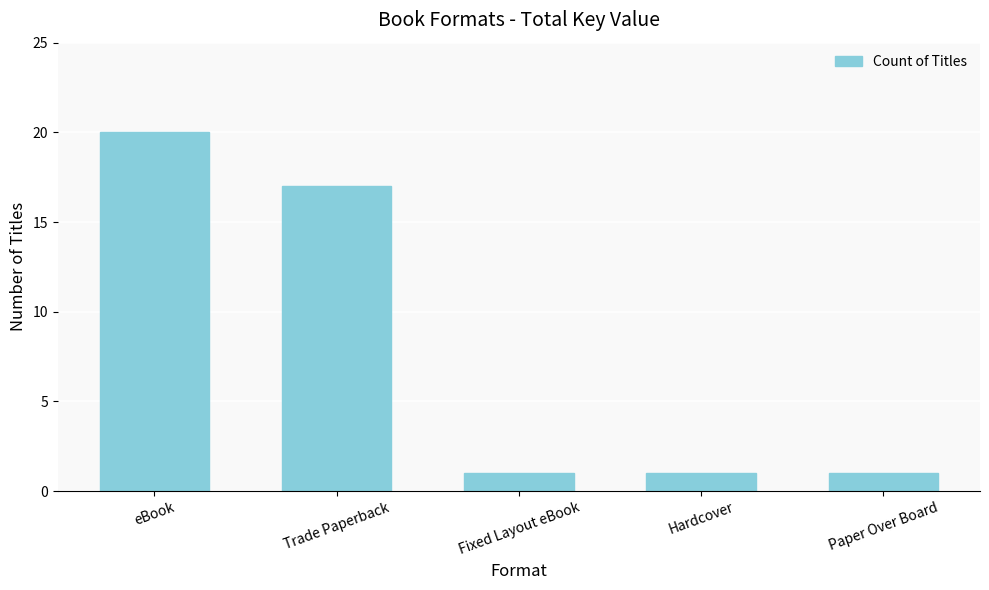

Which category has the highest value across all series?

eBook